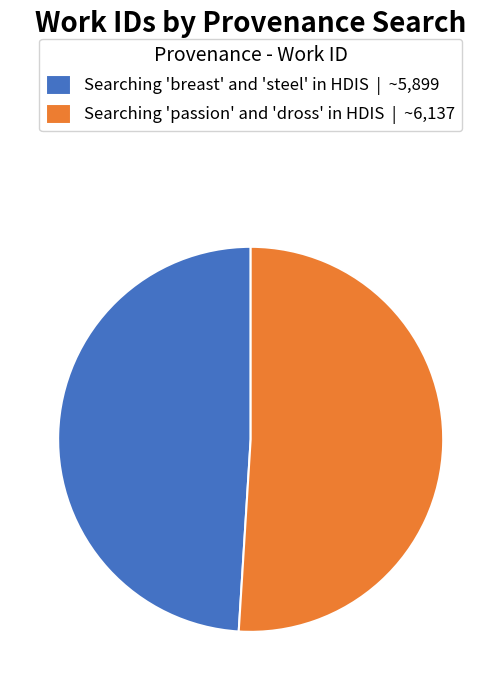

Between Searching 'breast' and 'steel' in HDIS | ~5,899 and Searching 'passion' and 'dross' in HDIS | ~6,137, which is larger?

Searching 'passion' and 'dross' in HDIS | ~6,137